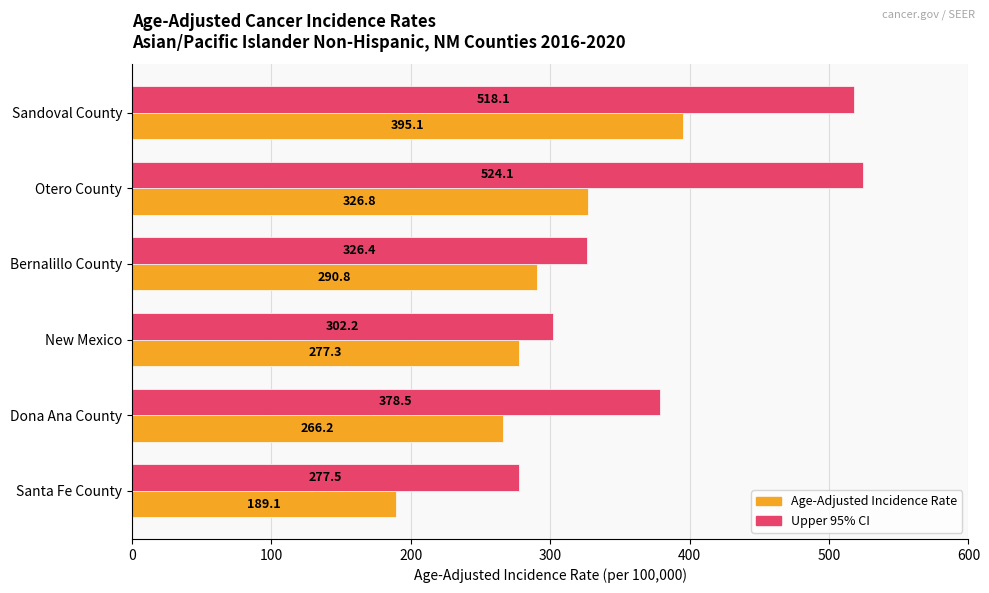

The Upper 95% CI series shows 277.5 at Santa Fe County. True or false?

True